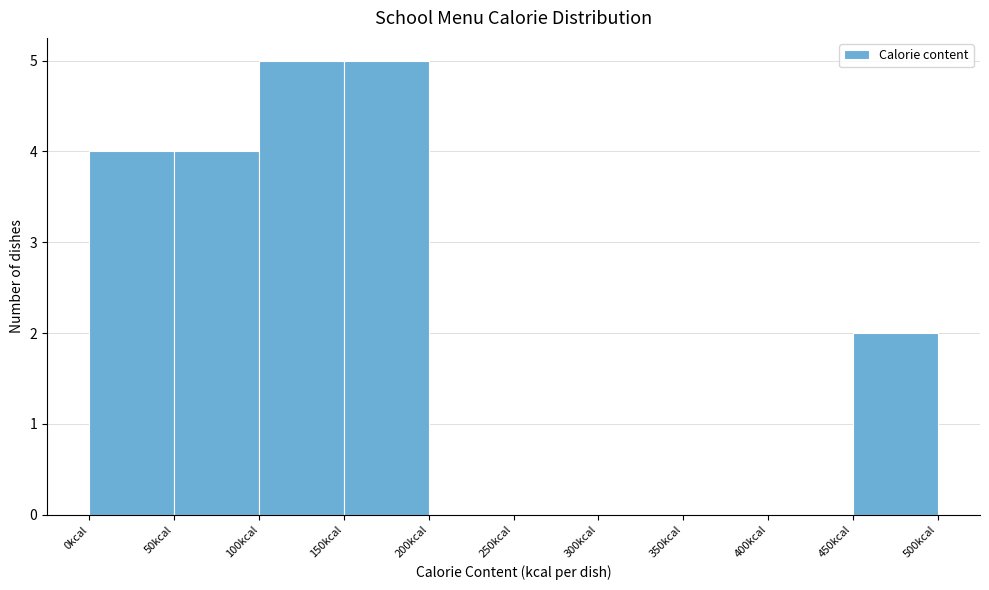

How tall is the bar that spans 50 to 100 on the x-axis? The values are not printed on the chart, so give them approximately, as read against the axis.

4